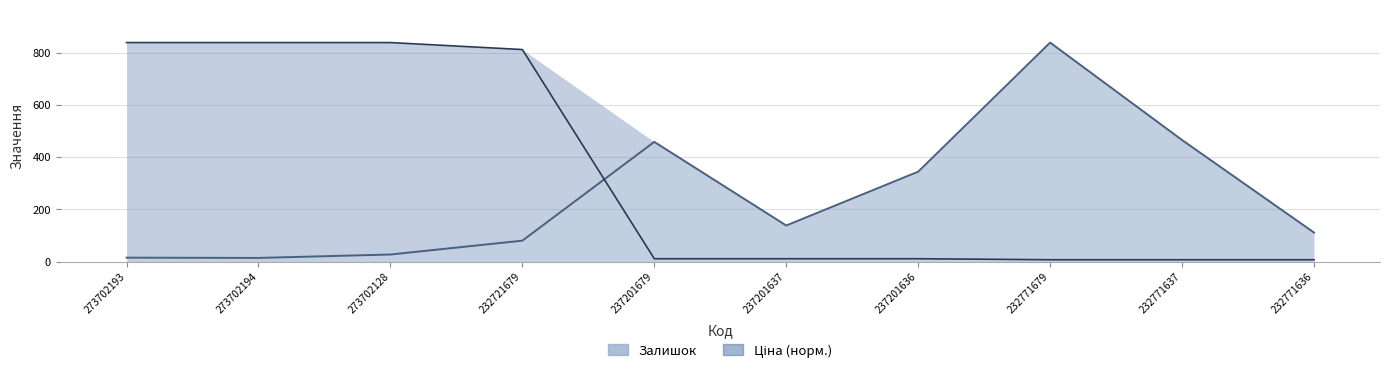

Between which two adjacent categories do Залишок and Ціна first intersect?

232721679 and 237201679